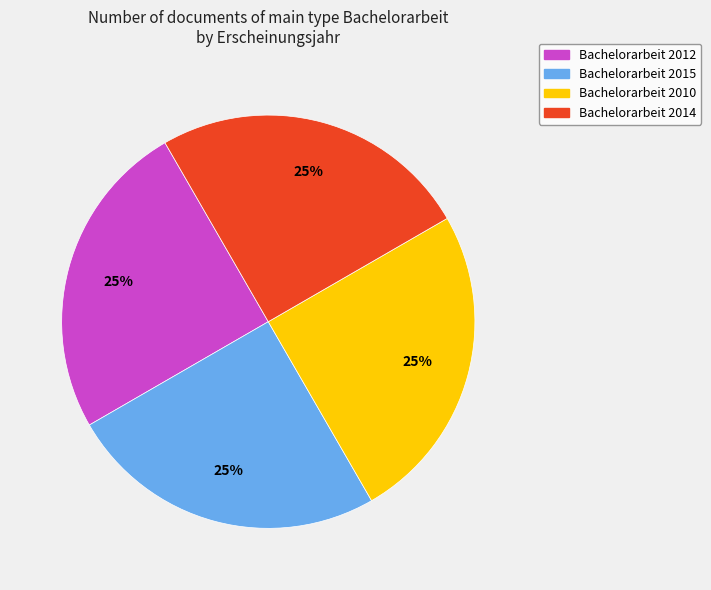

Count the number of slices in the pie.

4